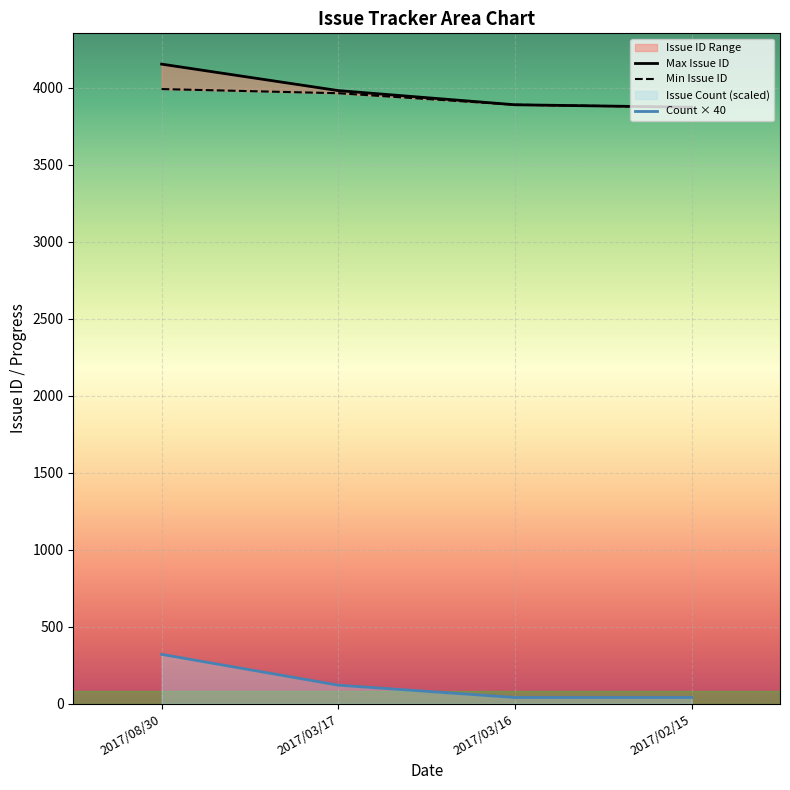

True or false: Count × 40 has more than 2 interior local peaks.

False